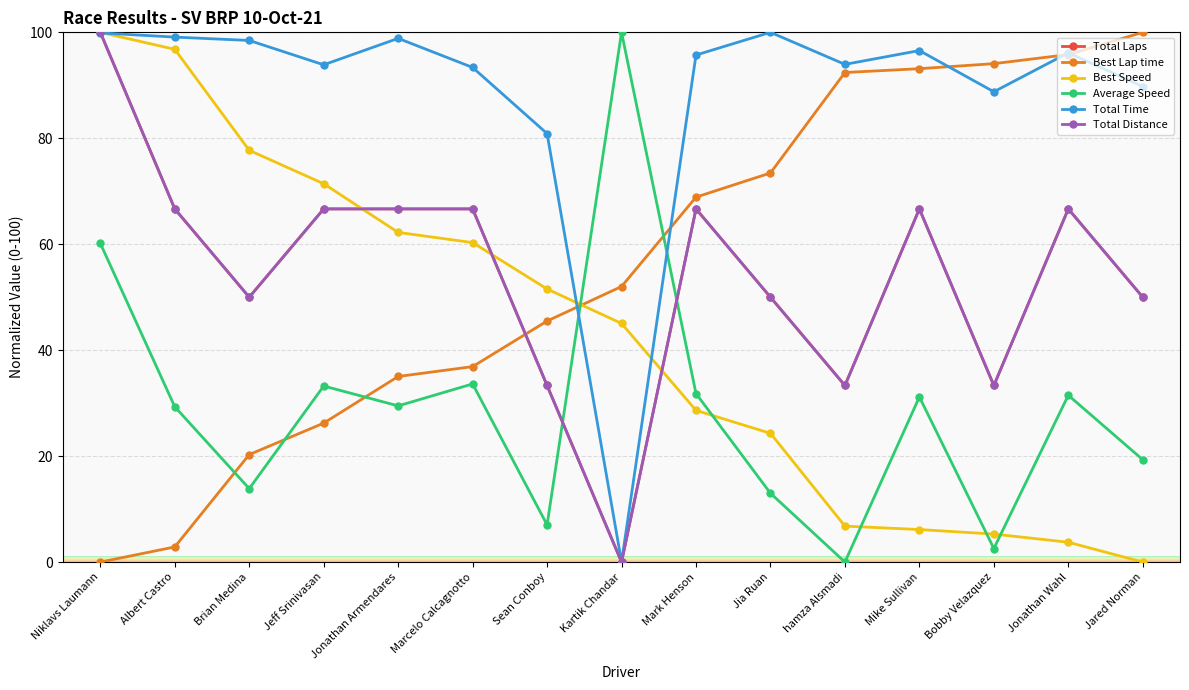

True or false: Best Speed has more than 1 interior local peaks.

False